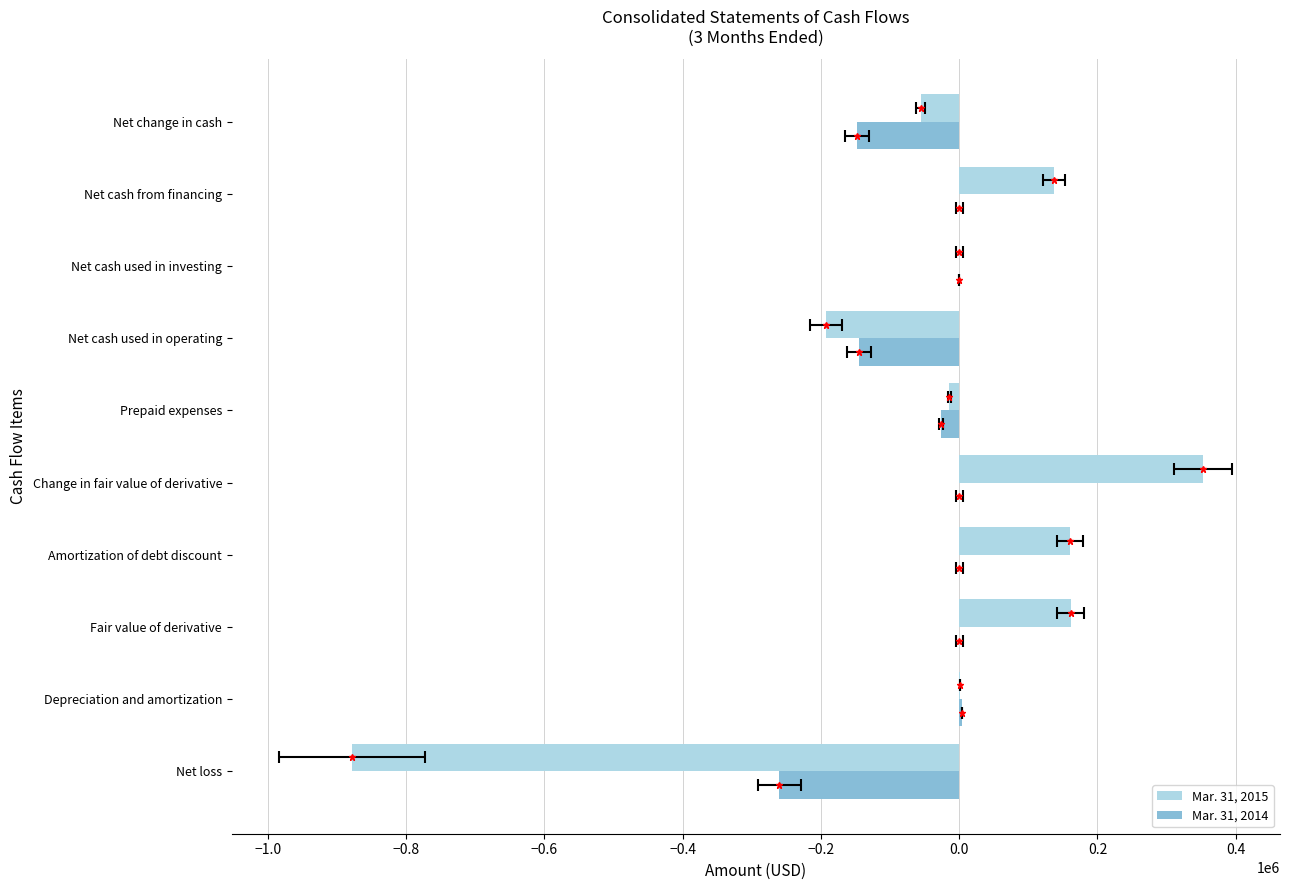

Which series has the largest range (max minus min)?

Mar. 31, 2015